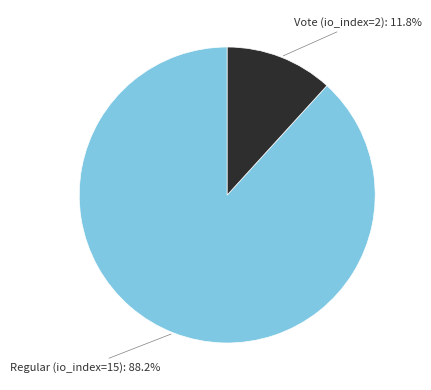

Is there a majority slice in this chart?

Yes